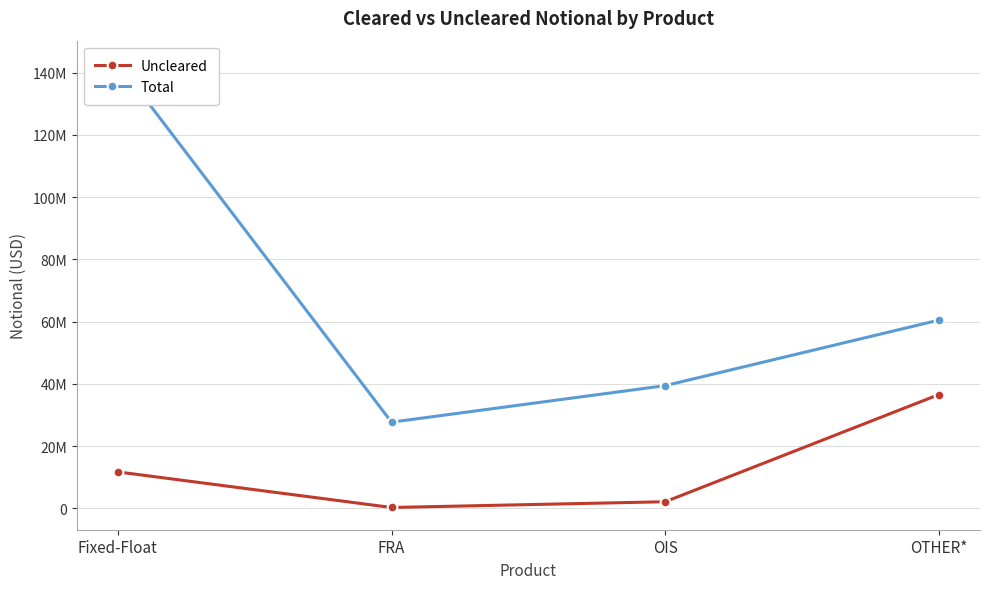

What is the label of the 4th point from the right?

Fixed-Float